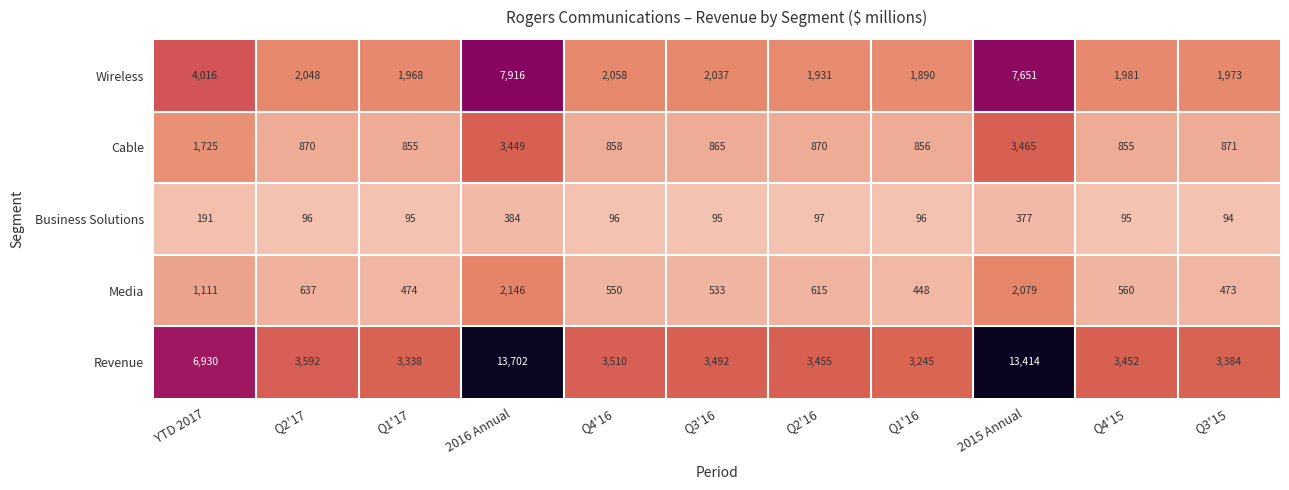

At which category is the sum across all series the highest?

2016 Annual